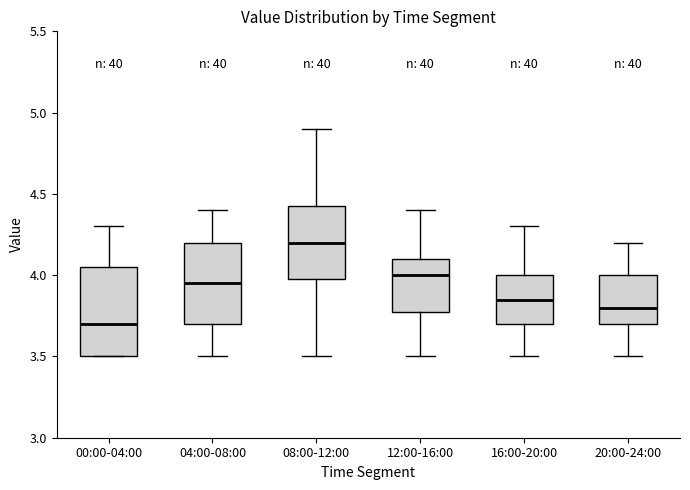

Reading left to right, read every box against the y-axis: the position of its median line, the range the box covers, and the ends of its whiskers. The values are not printed on the chart, so give them approximately, as read against the axis.

00:00-04:00: median 3.70, box 3.50 to 4.05, whiskers 3.50 to 4.30
04:00-08:00: median 3.95, box 3.70 to 4.20, whiskers 3.50 to 4.40
08:00-12:00: median 4.20, box 4.00 to 4.45, whiskers 3.50 to 4.90
12:00-16:00: median 4.00, box 3.80 to 4.10, whiskers 3.50 to 4.40
16:00-20:00: median 3.85, box 3.70 to 4.00, whiskers 3.50 to 4.30
20:00-24:00: median 3.80, box 3.70 to 4.00, whiskers 3.50 to 4.20